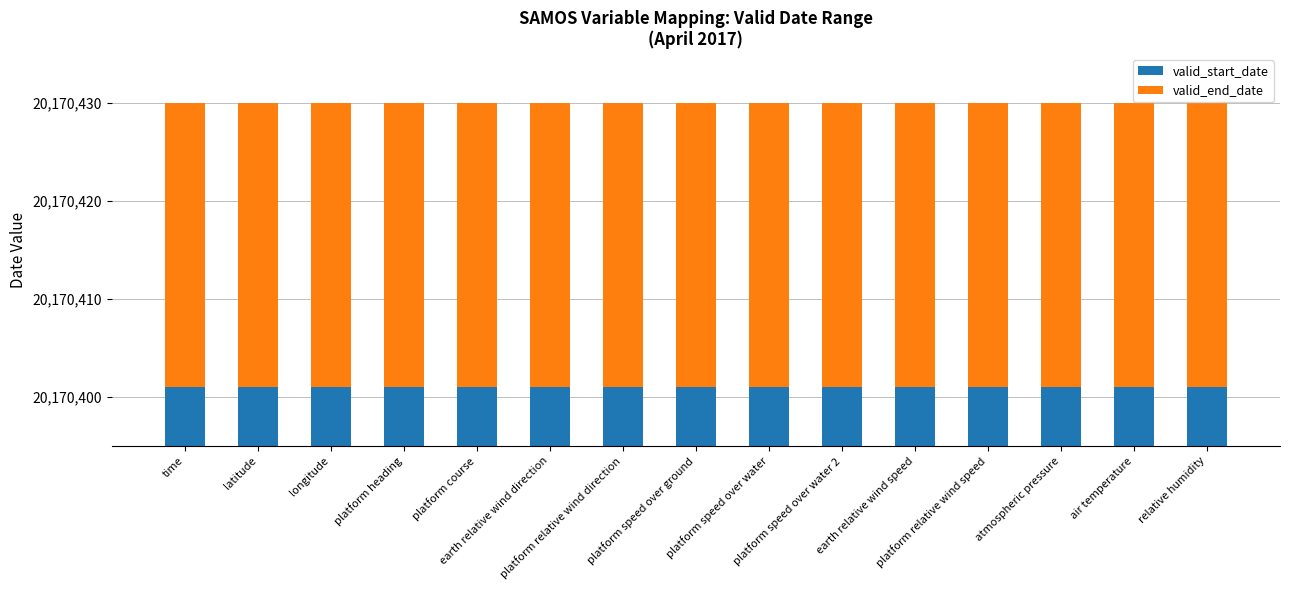

What is the value of the valid_start_date bar at the 14th from the left?

20170401